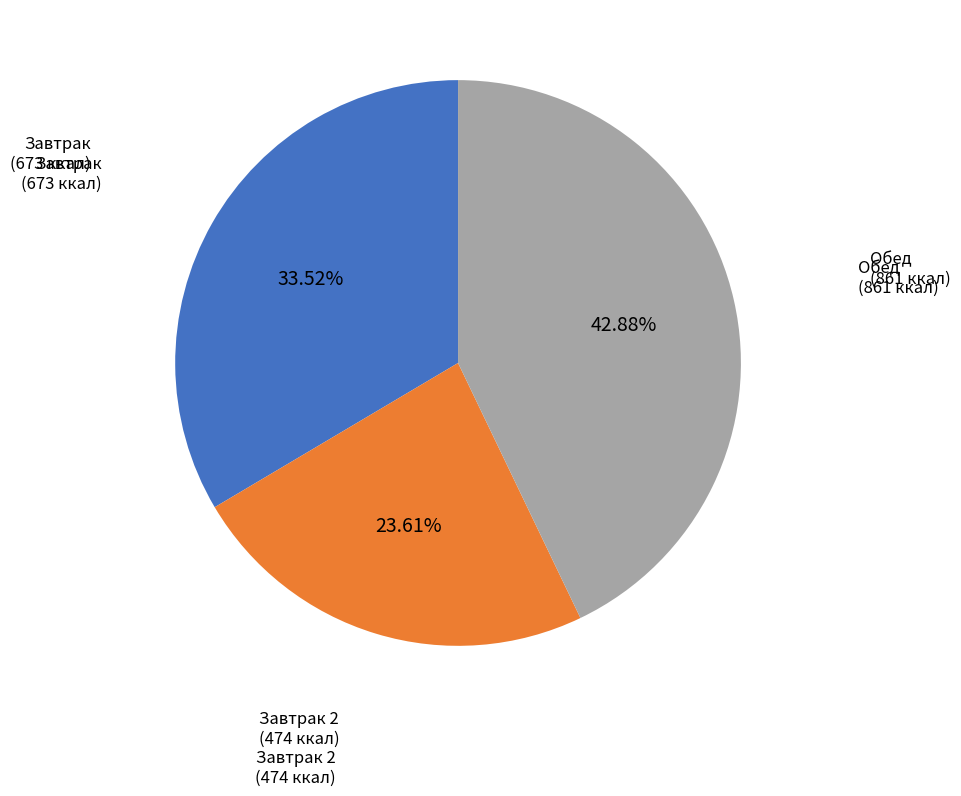

To the nearest percent, what is the average slice percentage?

33%